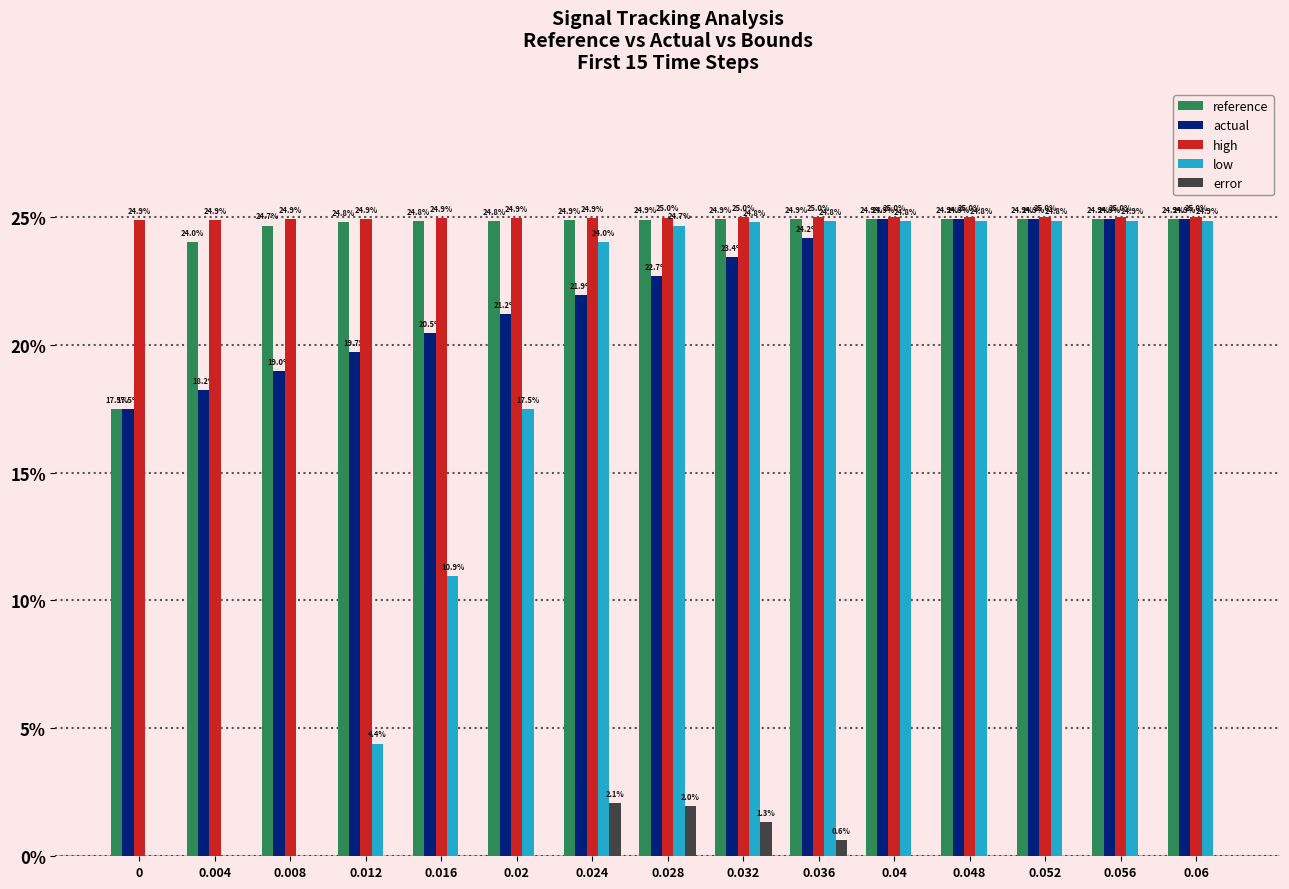

Between 0.02 and 0.036, which series saw the biggest shift?

low